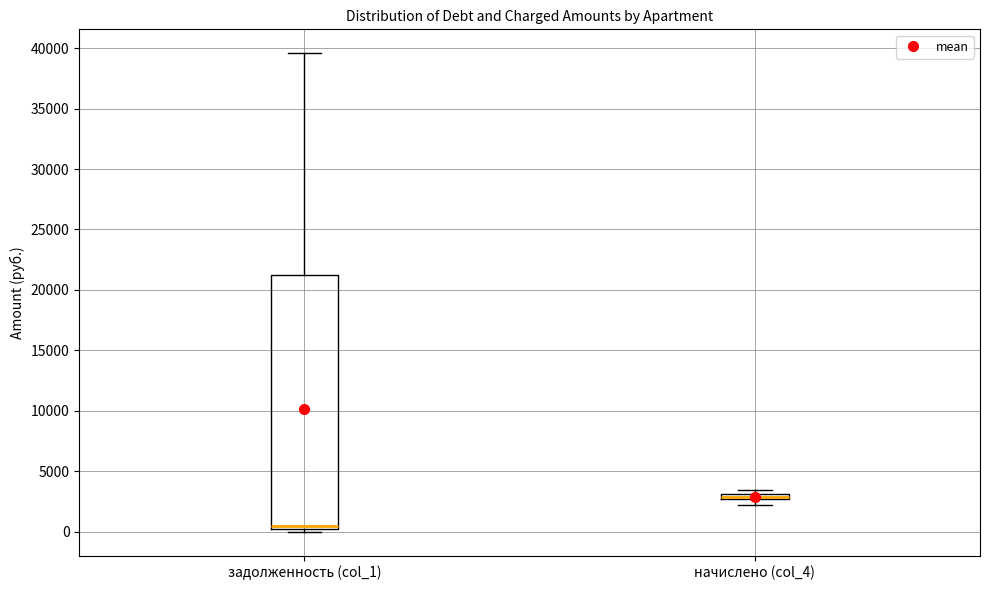

Which box is the tallest, from its lower edge to its upper edge?

задолженность (col_1)